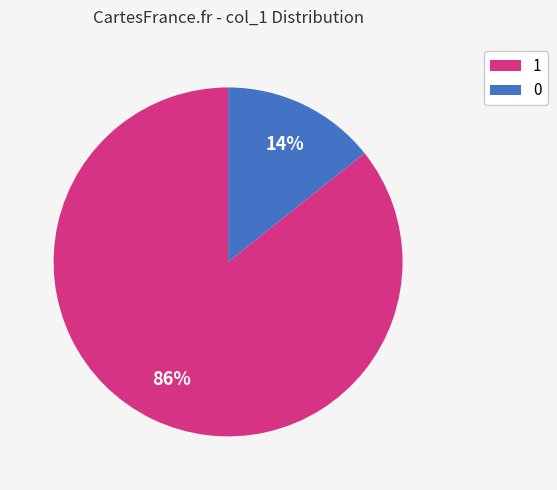

What is the smallest slice in the pie chart?

0